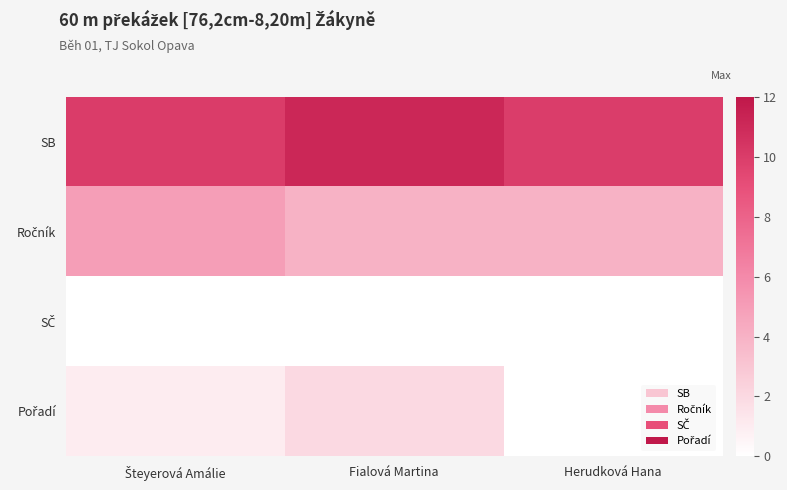

Reading left to right, transcribe all the data shown in this chart.

SB: 10.0	11.1	10.0
Ročník: 5.0	4.0	4.0
Pořadí: 1.0	2.0	0.0